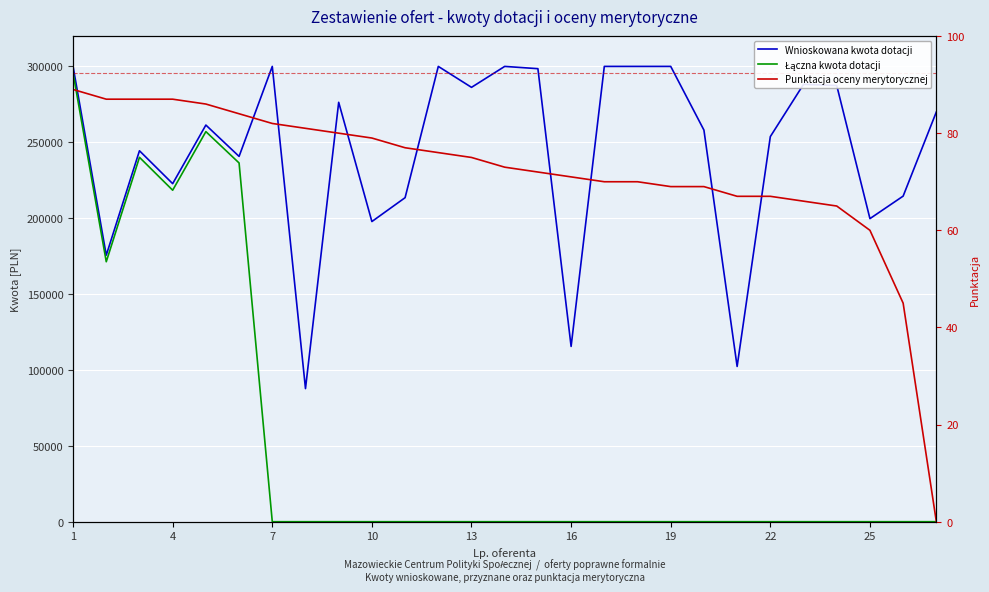

What is the difference between the highest and lowest values at 1?

299911